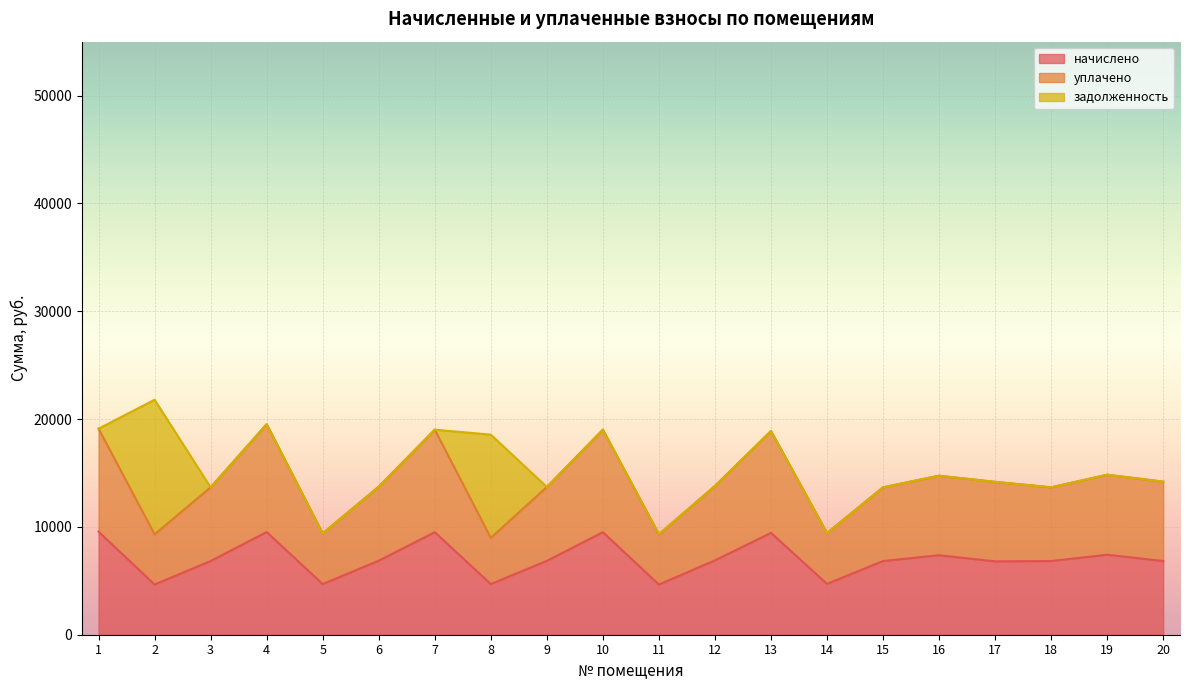

At how many categories does at least one series exceed 6360?

20